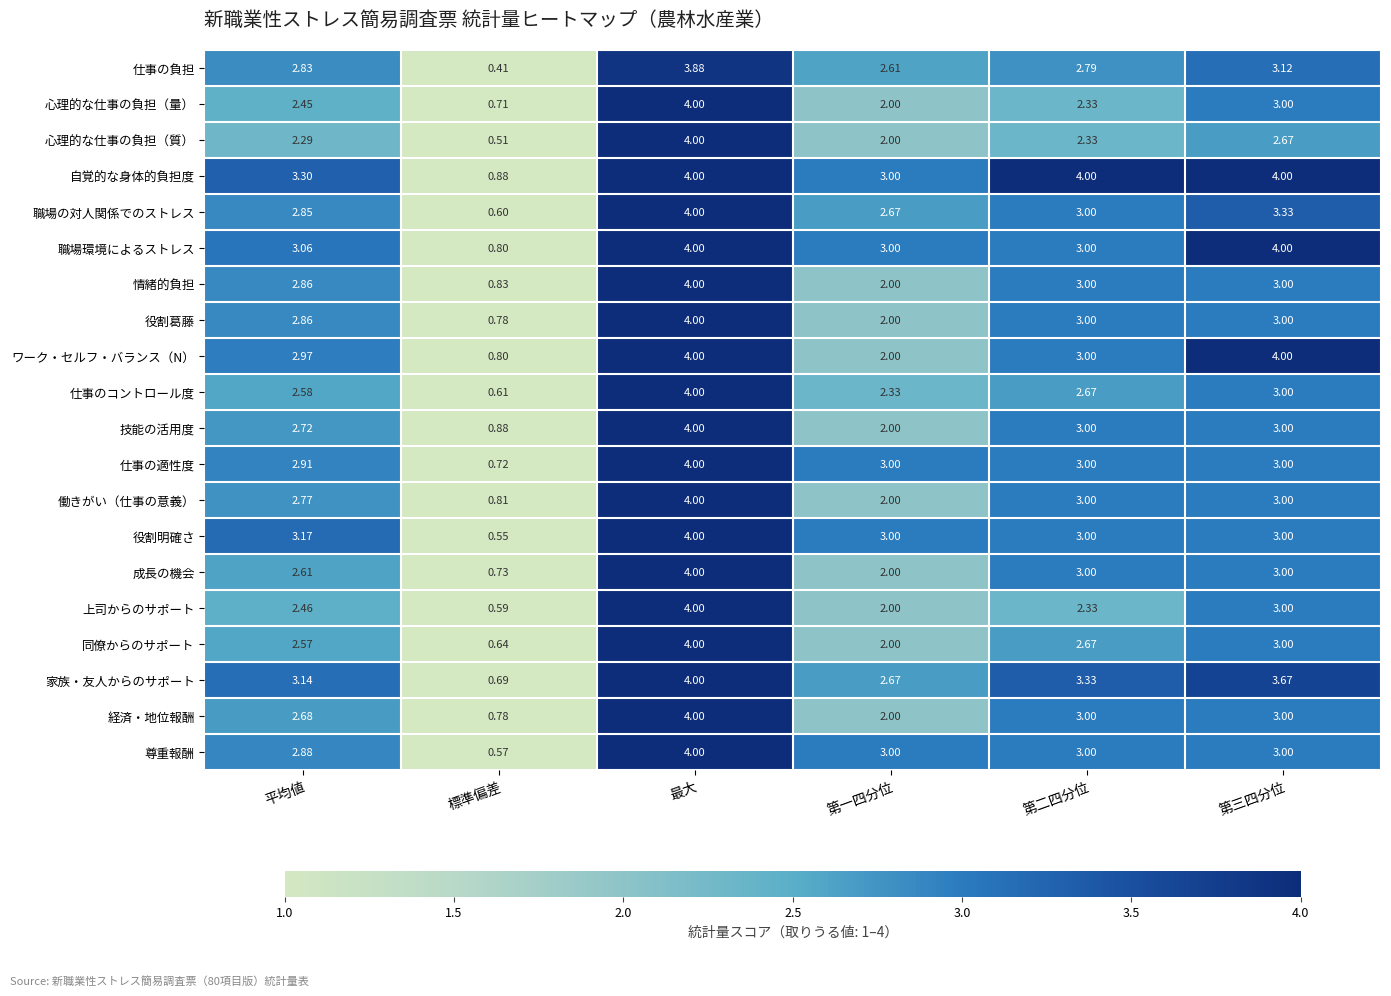

Which category has the lowest value across all series?

標準偏差